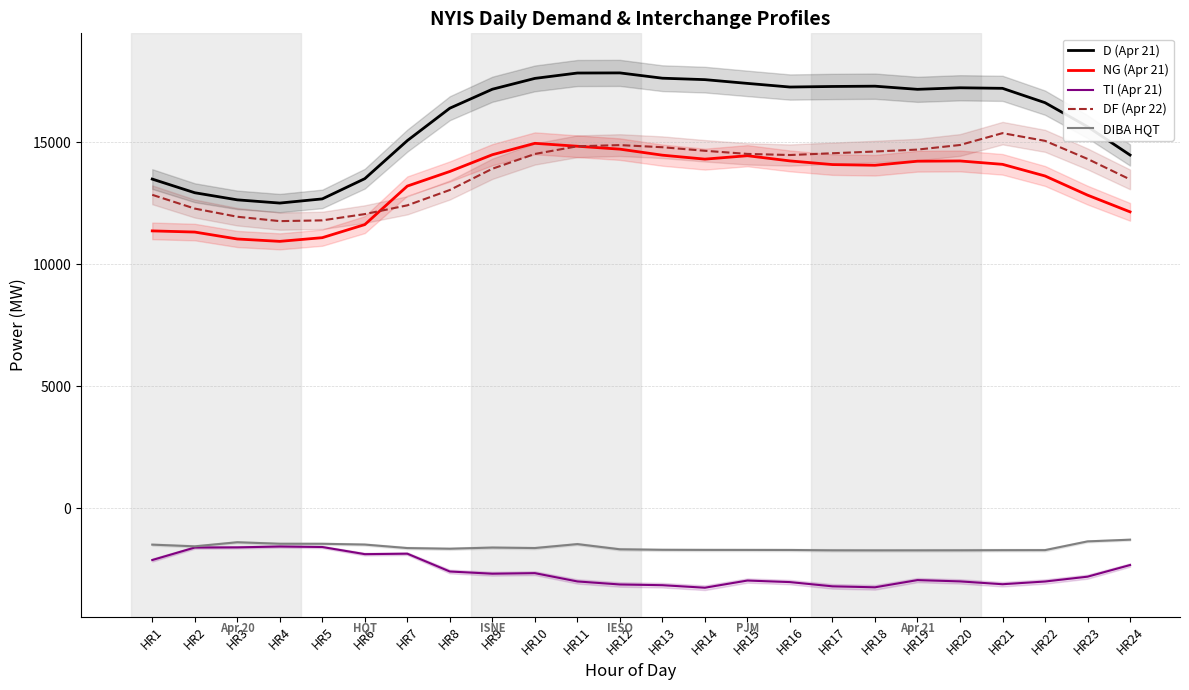

Which series ends up on top after the final intersection of DF (Apr 22) and NG (Apr 21)?

DF (Apr 22)